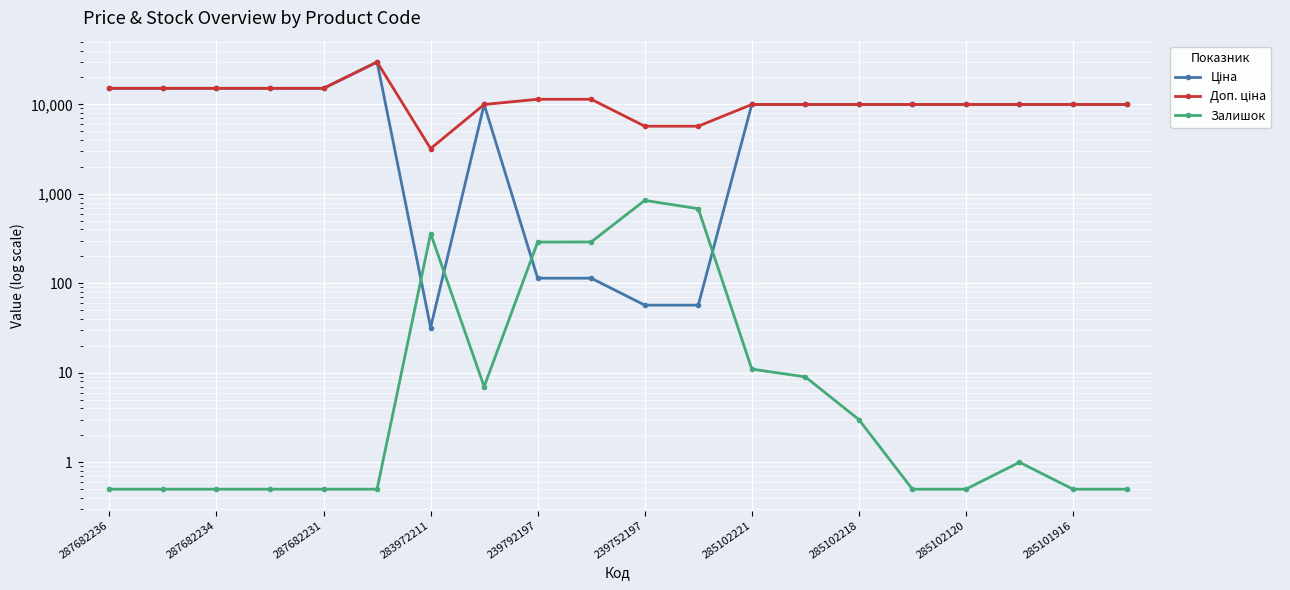

The value of Доп. ціна at 285102218 is 13884.7. True or false?

False